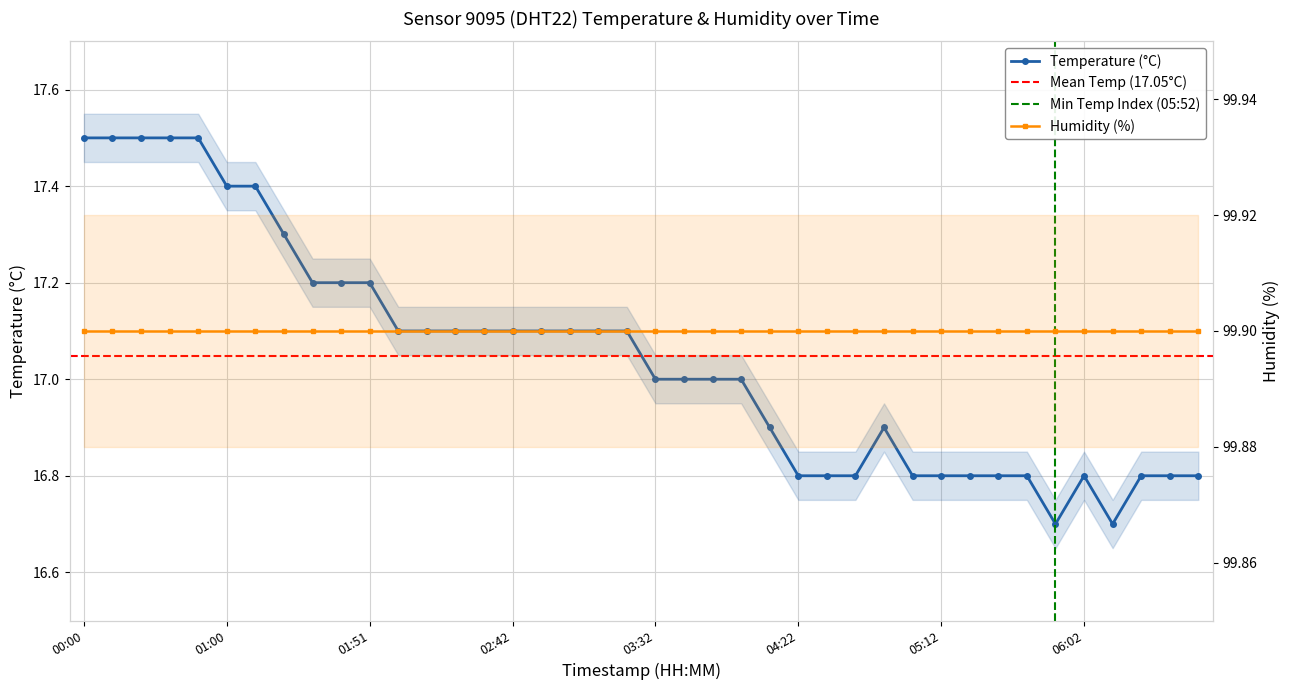

What is the smallest value displayed?

16.7